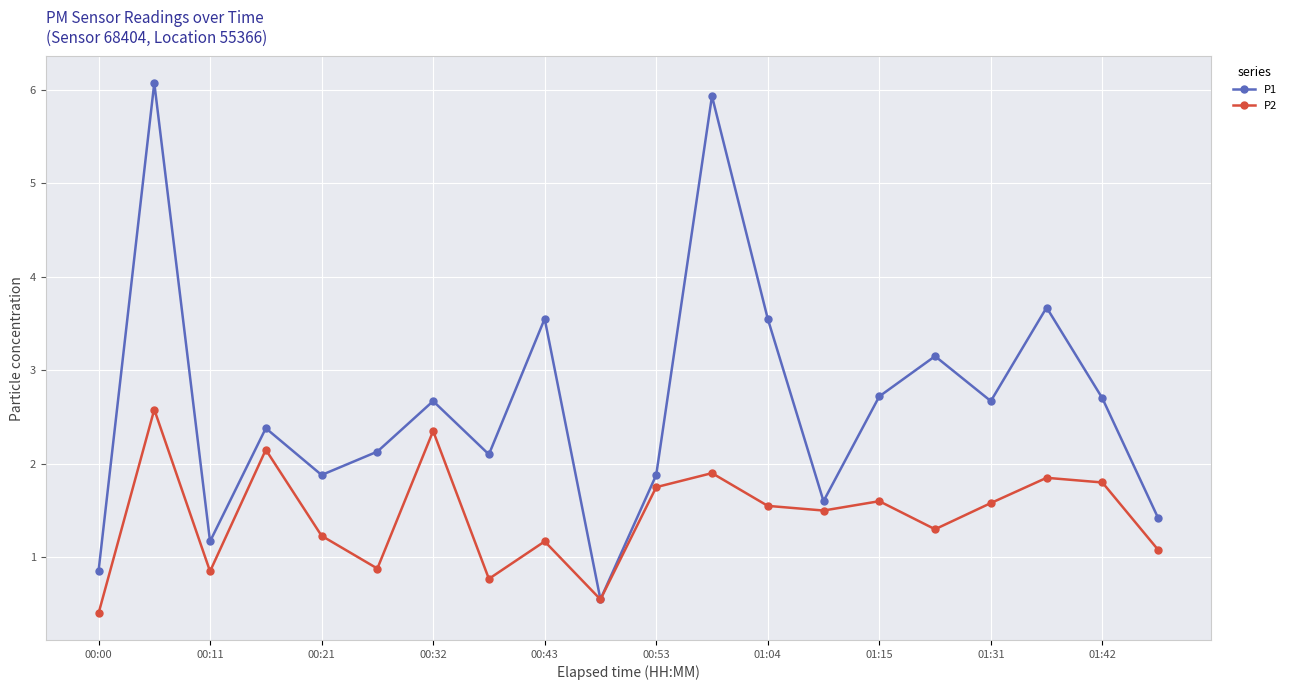

What is the smallest value displayed?

0.4